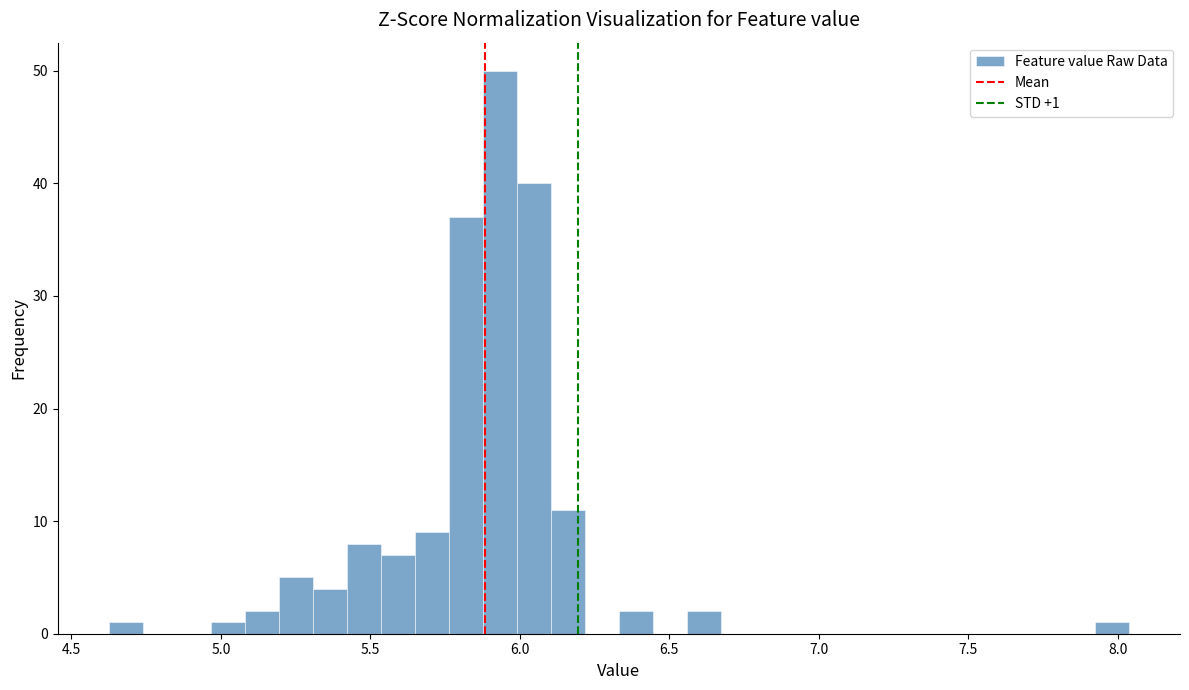

Read against the x-axis, roughly where is the centre of the tallest bar?

5.95